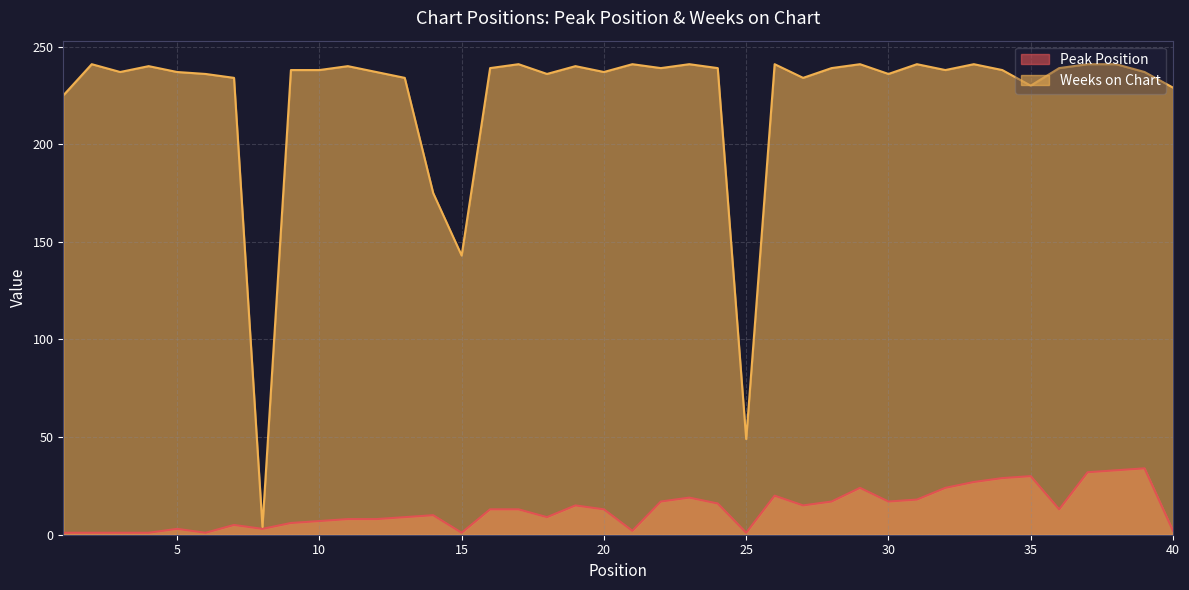

True or false: Weeks on Chart has more than 1 points higher than both neighbors.

True